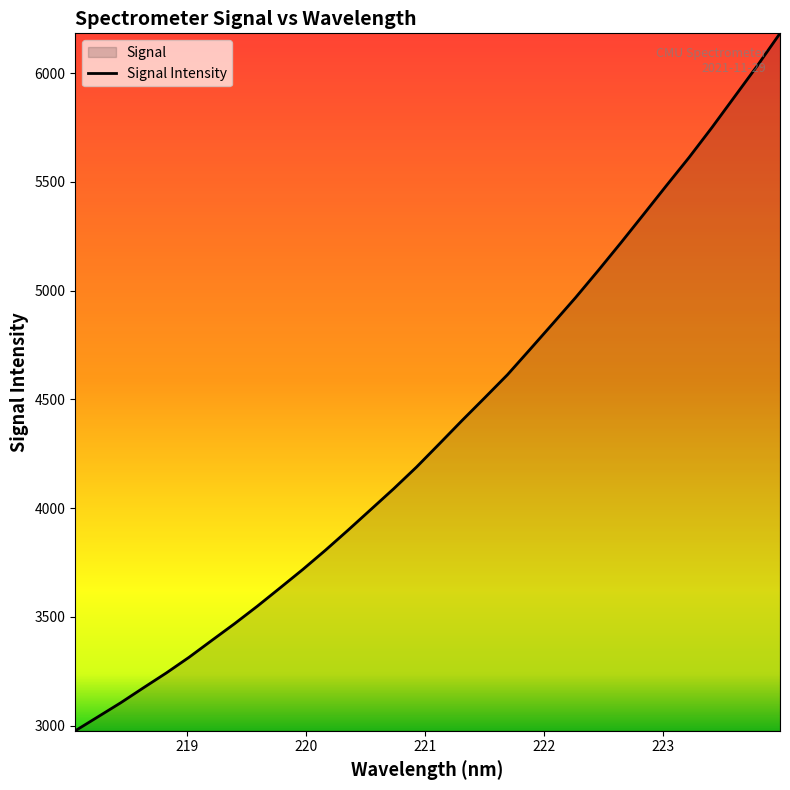

What is the smallest value displayed?

2976.4